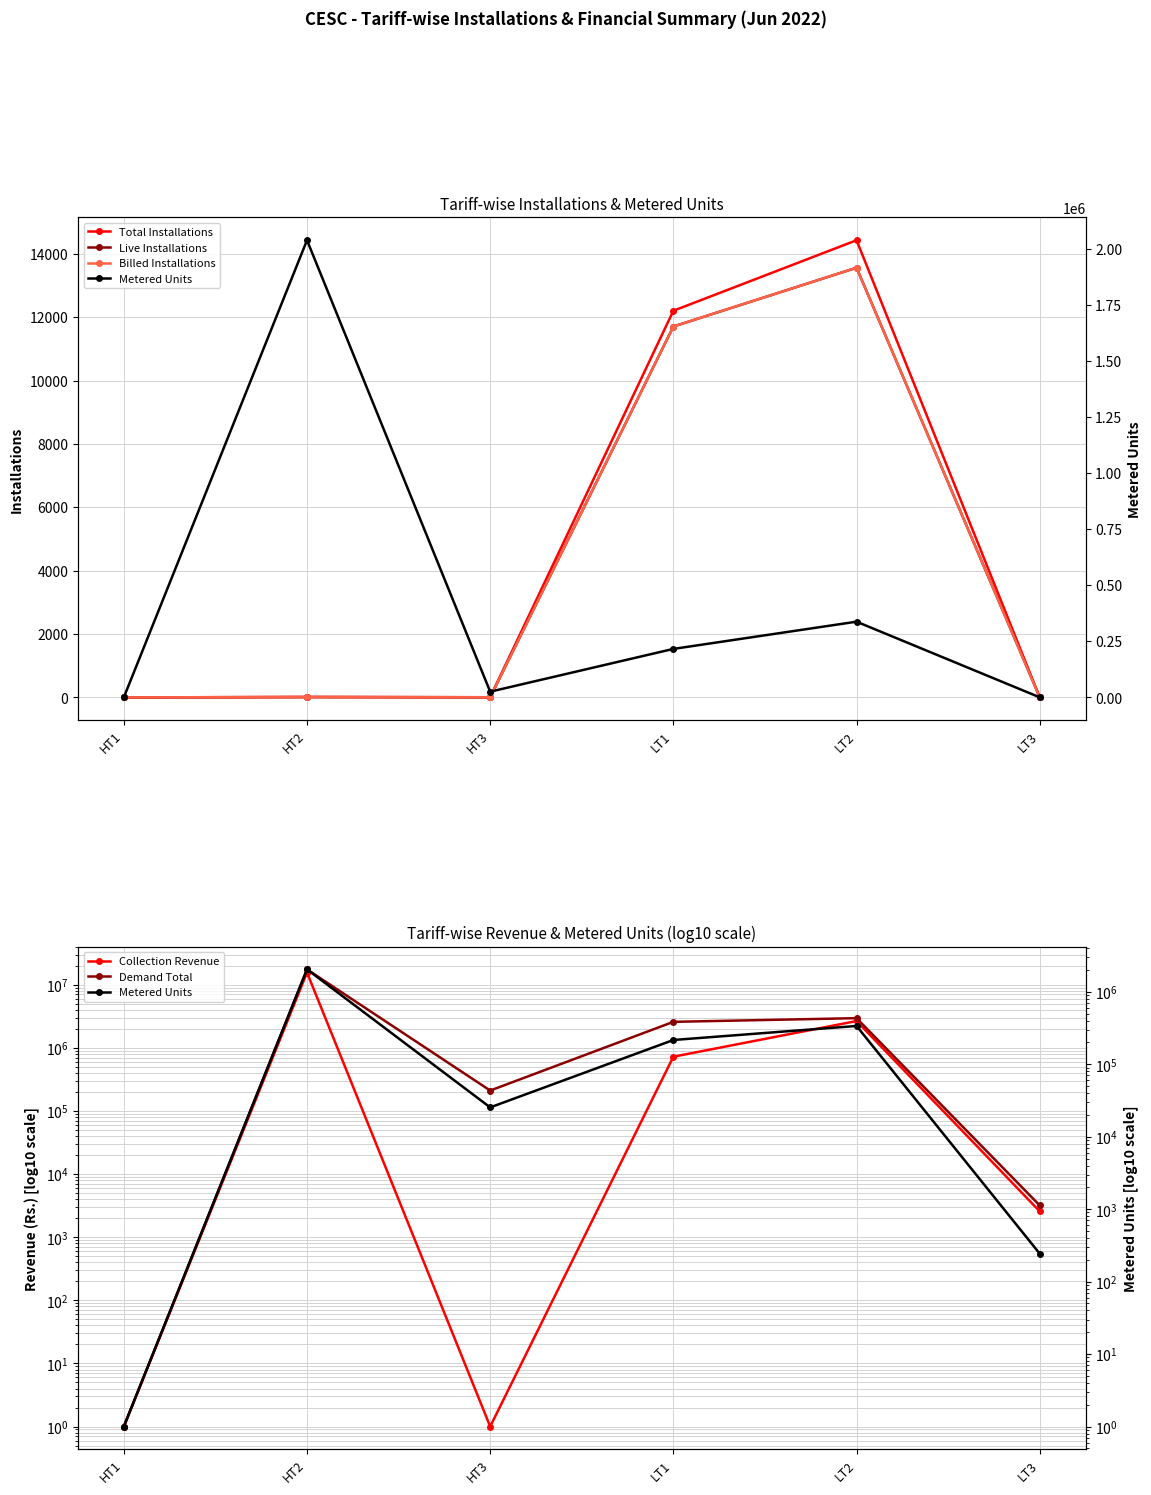

What position from the left is LT1?

4